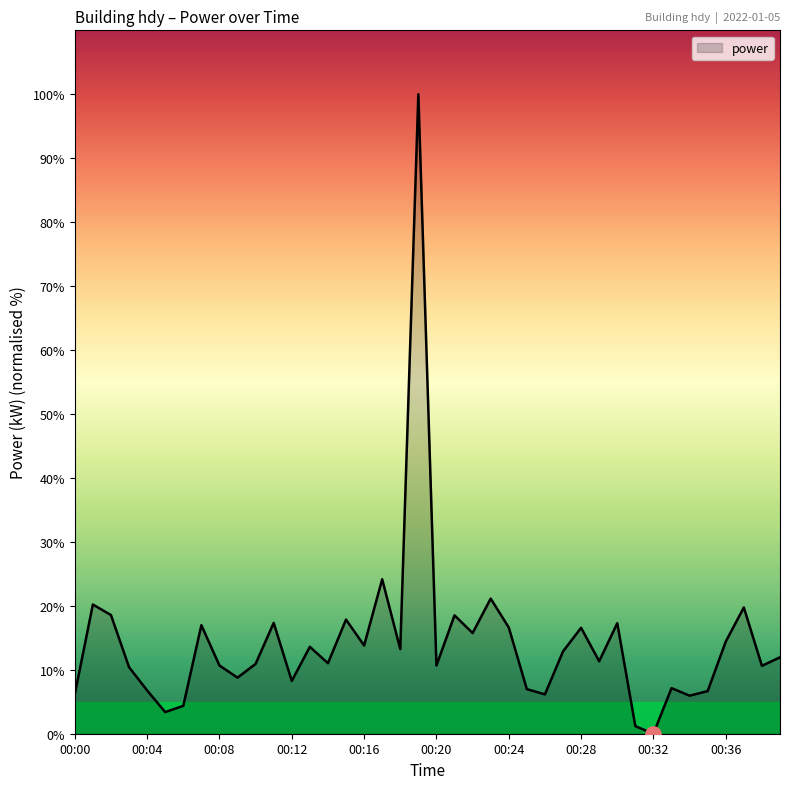

What is the difference between the maximum and minimum values?

100.0